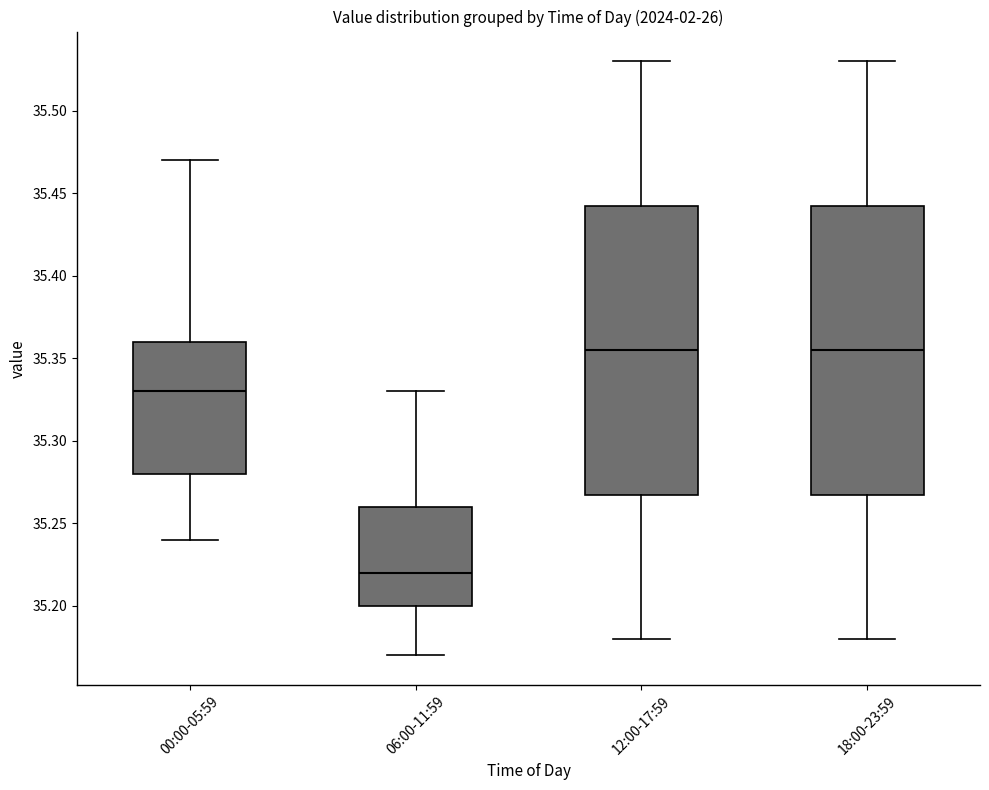

Reading left to right, transcribe this box plot: for each box, give where its median line is, the range the box spans, and where its two whiskers end, as read against the y-axis. The values are not printed on the chart, so give them approximately, as read against the axis.

00:00-05:59: median 35.330, box 35.280 to 35.360, whiskers 35.240 to 35.470
06:00-11:59: median 35.220, box 35.200 to 35.260, whiskers 35.170 to 35.330
12:00-17:59: median 35.355, box 35.270 to 35.445, whiskers 35.180 to 35.530
18:00-23:59: median 35.355, box 35.270 to 35.445, whiskers 35.180 to 35.530